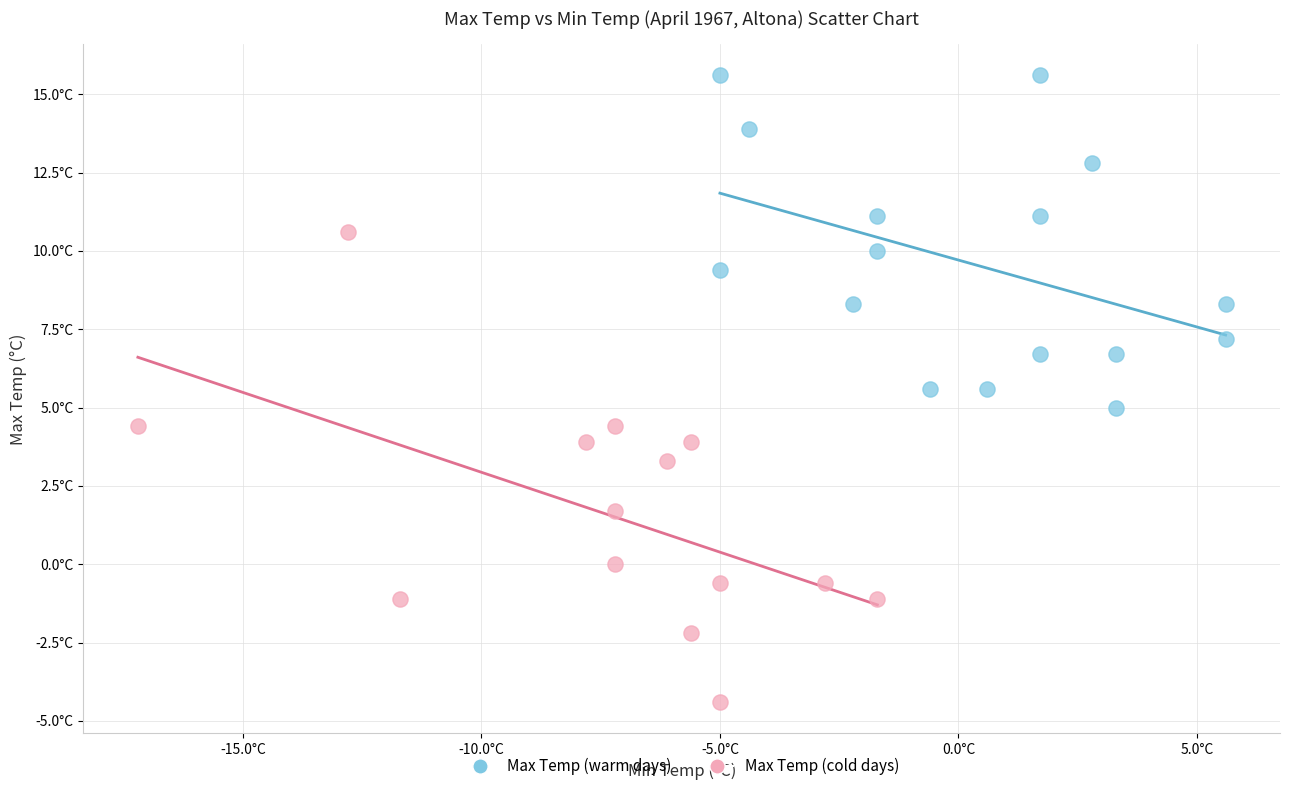

Which series has the widest spread of Y values?

Max Temp (cold days)